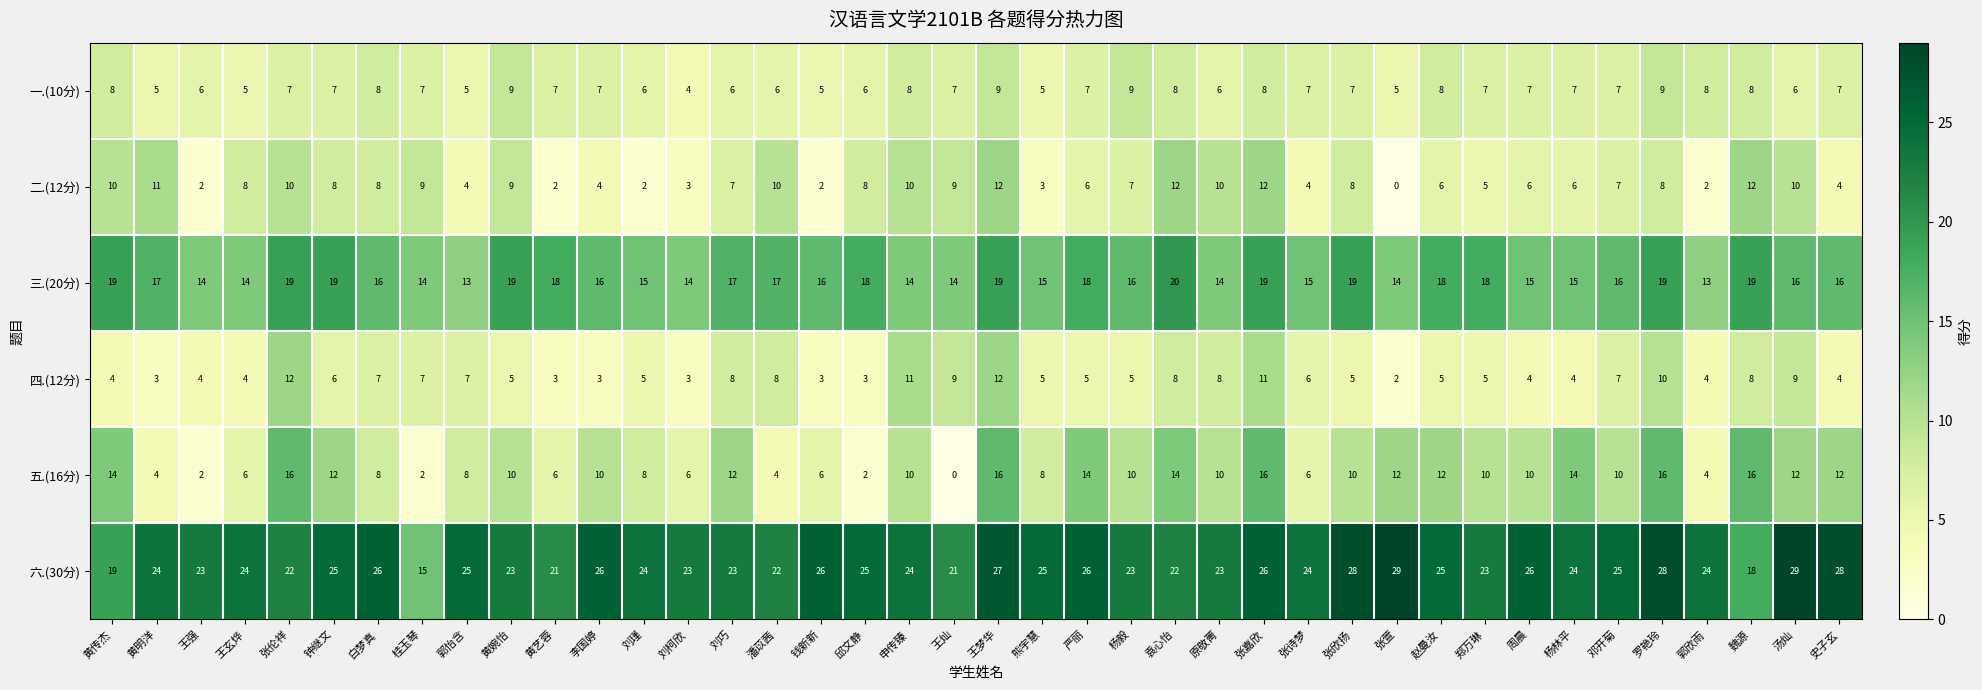

At which category is the sum across all series the highest?

王梦华